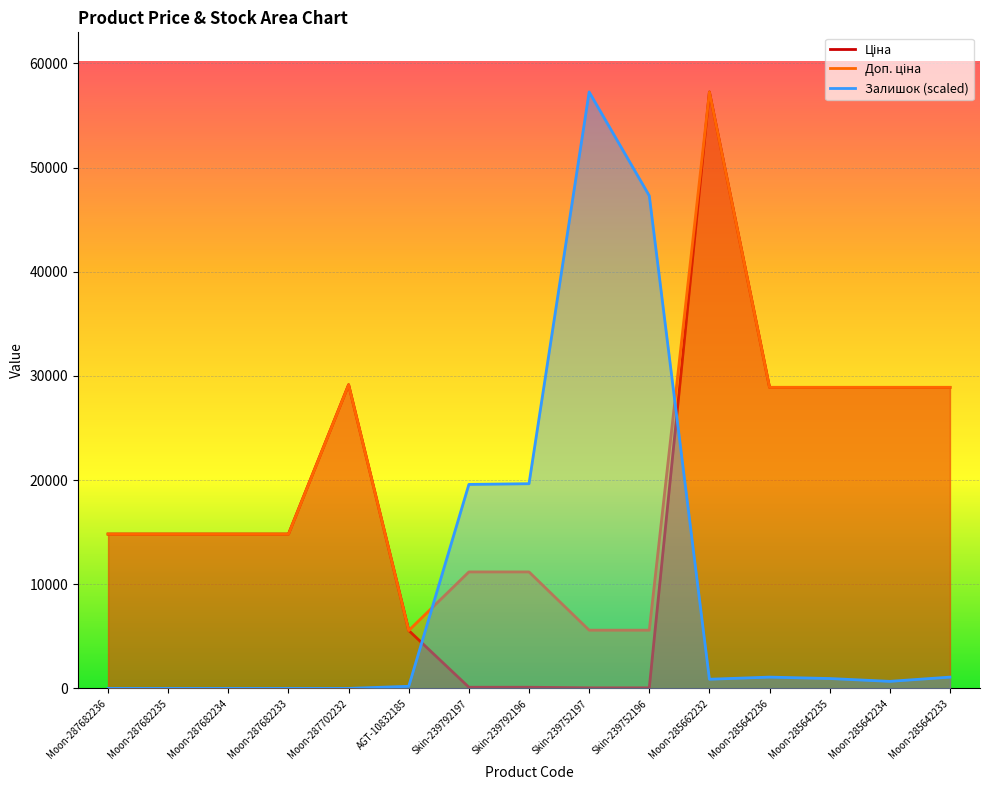

At which label does Доп. ціна reach its minimum?

AGT-10832185